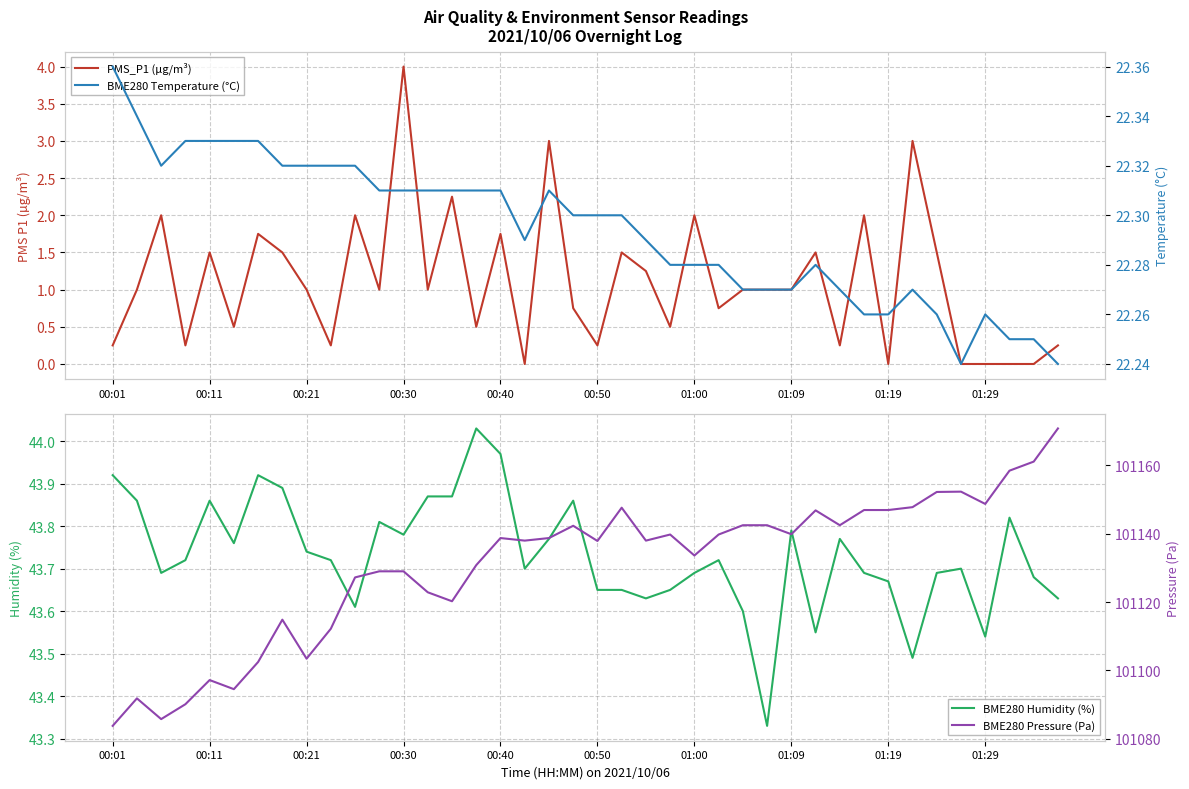

How many lines are shown in the chart?

4